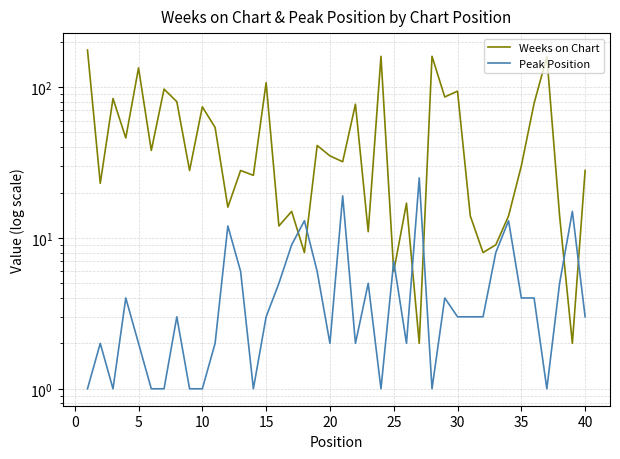

What is the lowest value of the Weeks on Chart series?

2